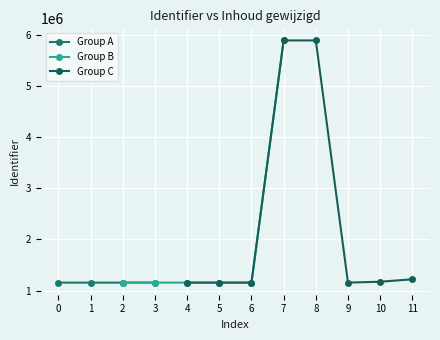

What is the value of the Group A point at the 4th from the left?

1156041